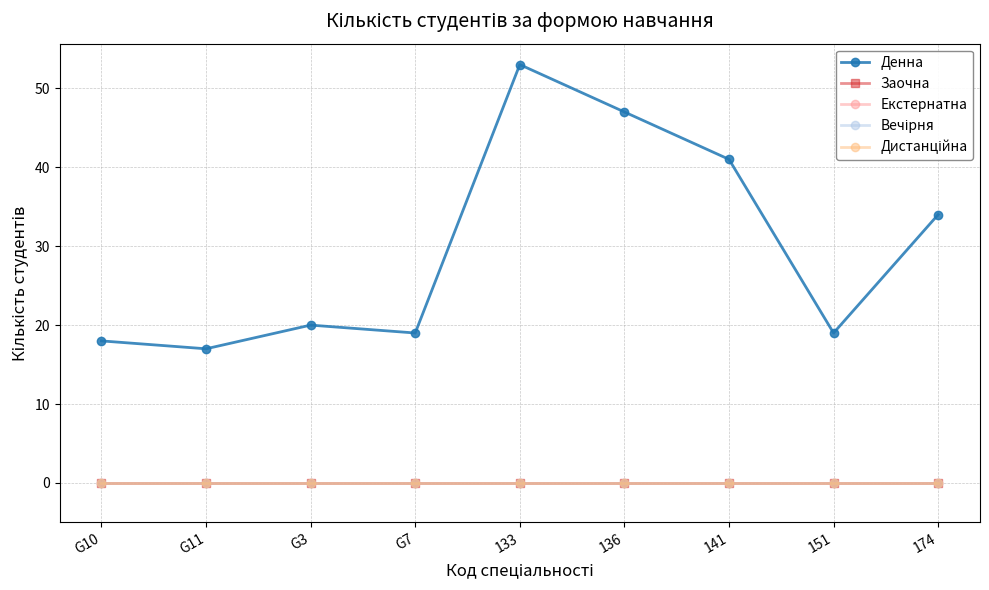

Is the value of Денна at G7 greater than the value of Екстернатна at G3?

Yes